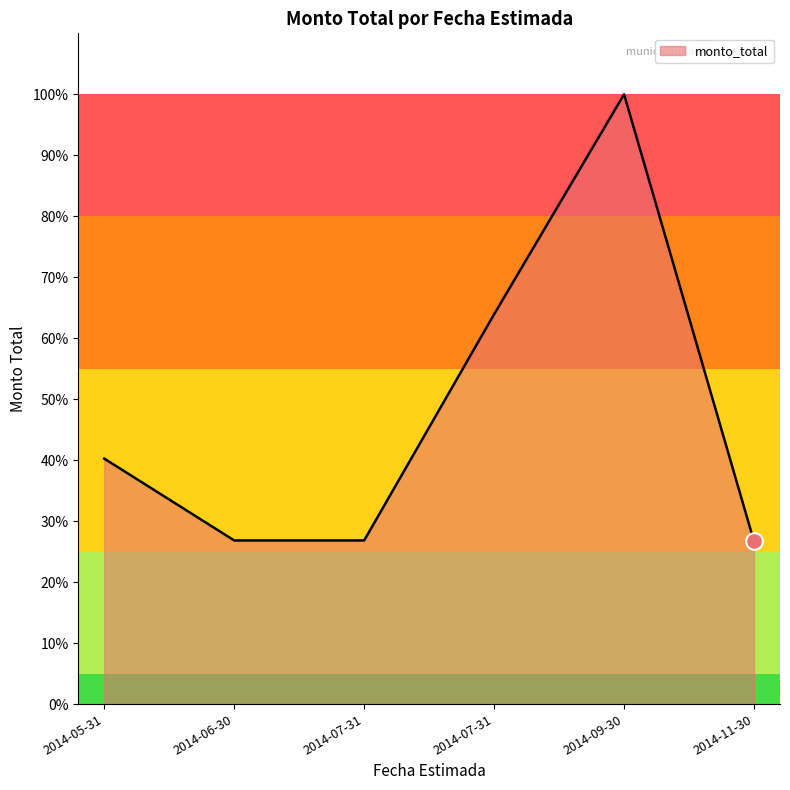

Does the chart have visible grid lines?

No